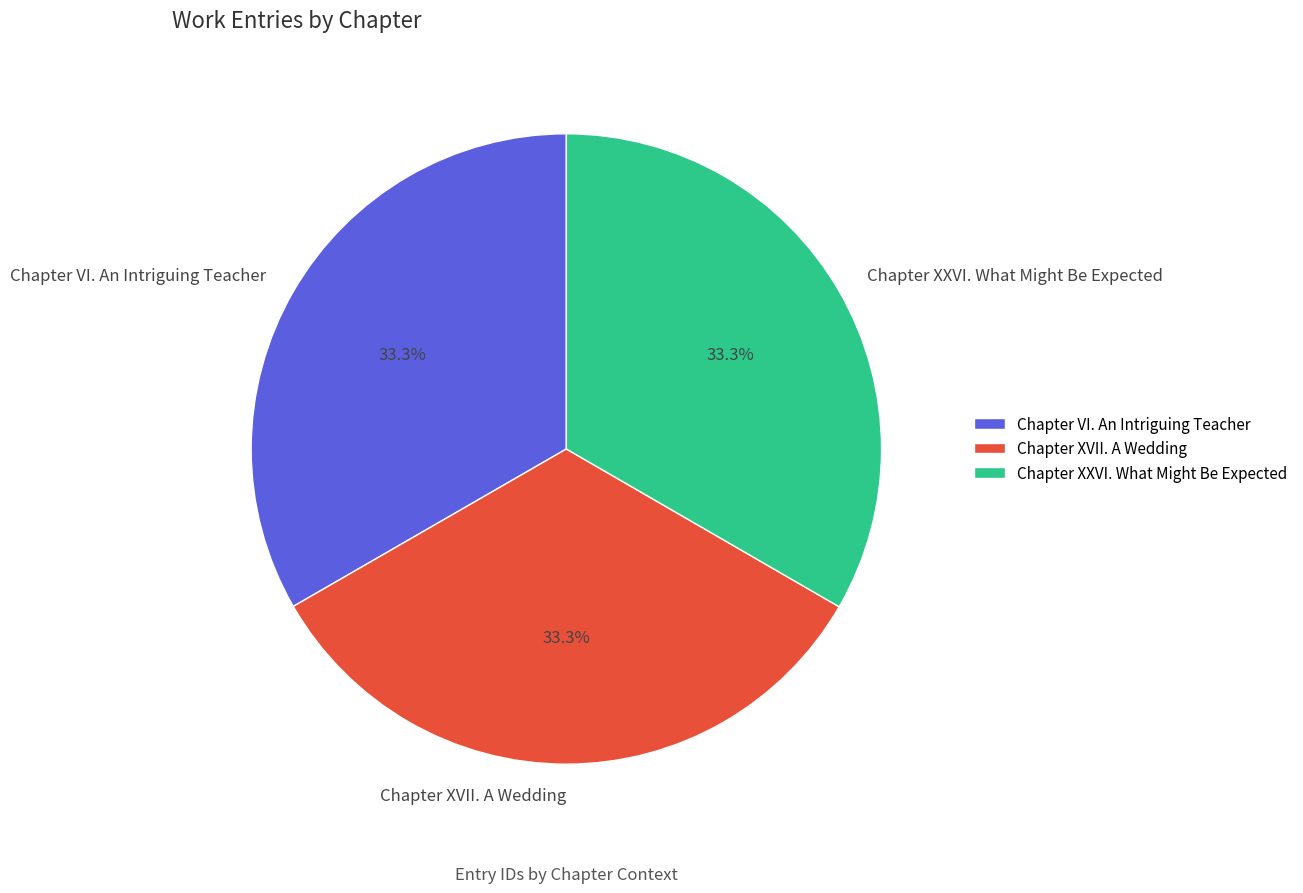

Approximately how many times larger is the value at Chapter VI. An Intriguing Teacher compared to Chapter XVII. A Wedding?

1.0